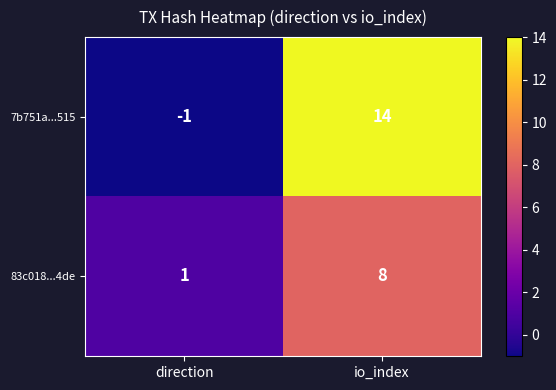

Rank the series at direction from highest to lowest value.

83c018...4de, 7b751a...515